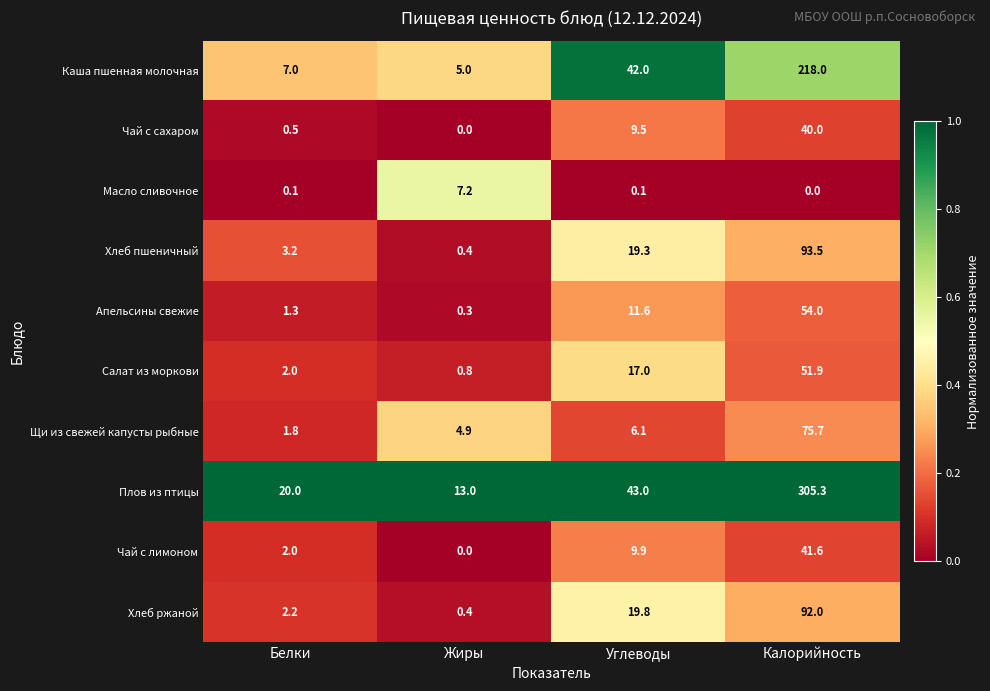

What is the difference between the Каша пшенная молочная values at Жиры and Калорийность?

213.0